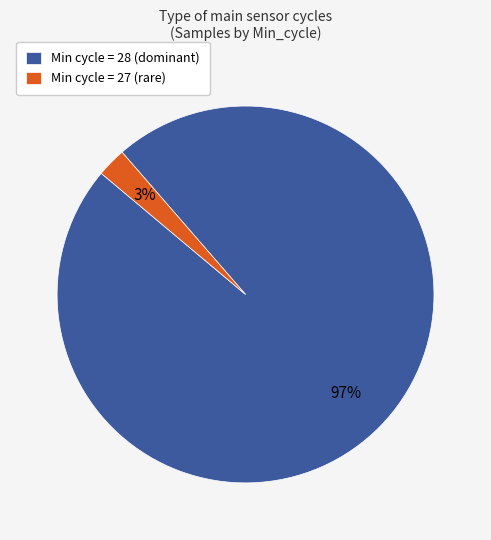

Combined, do Min cycle = 28 (dominant) and Min cycle = 27 (rare) account for over 50%?

Yes